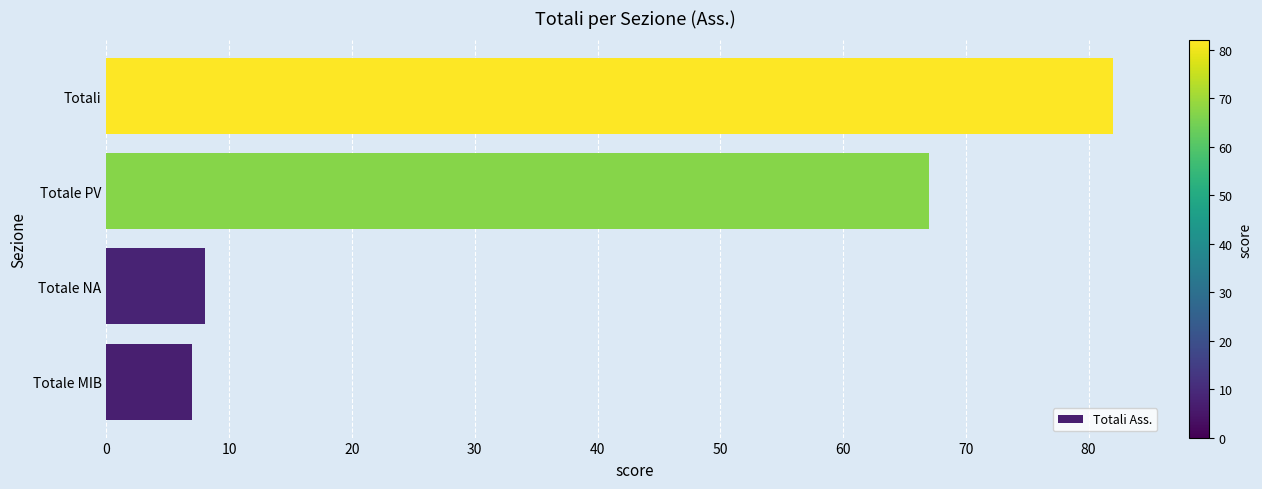

What is the change in value from Totale NA to Totale PV?

+59